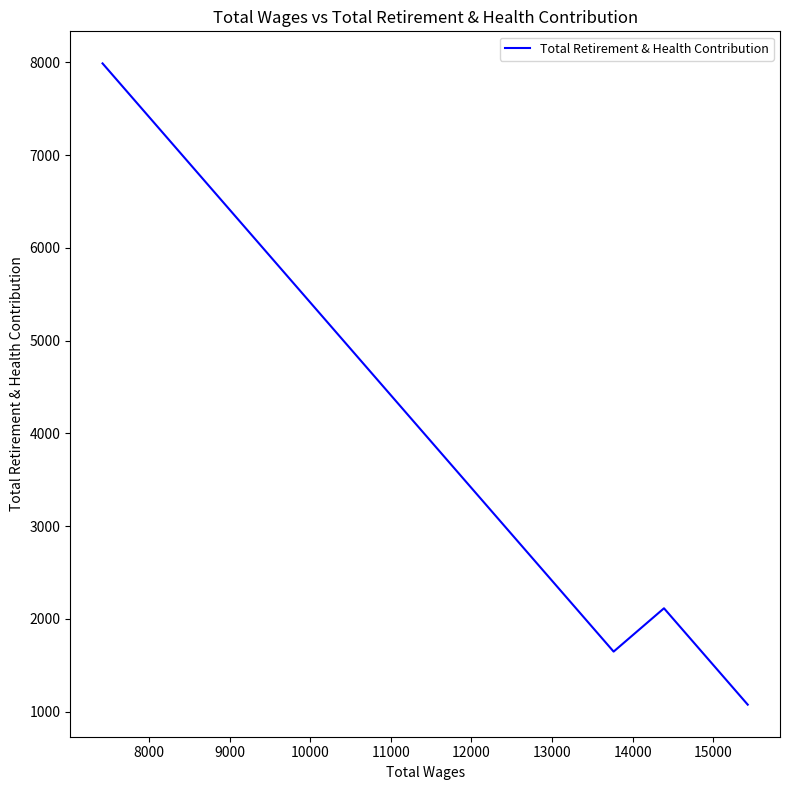

How many interior local valleys (lower than both neighbors) does the data have?

1